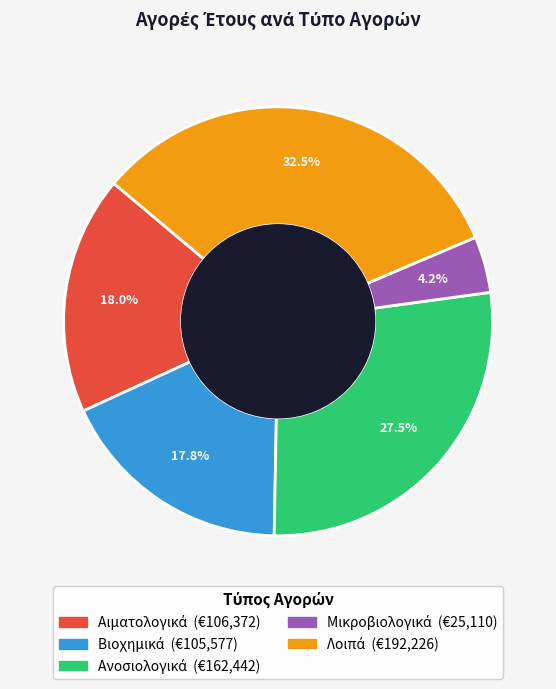

Is there any slice that represents more than half of the pie?

No